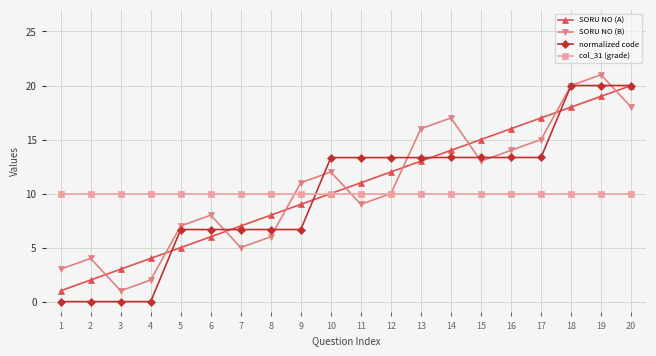

Does the chart display data point markers on the line(s)?

Yes